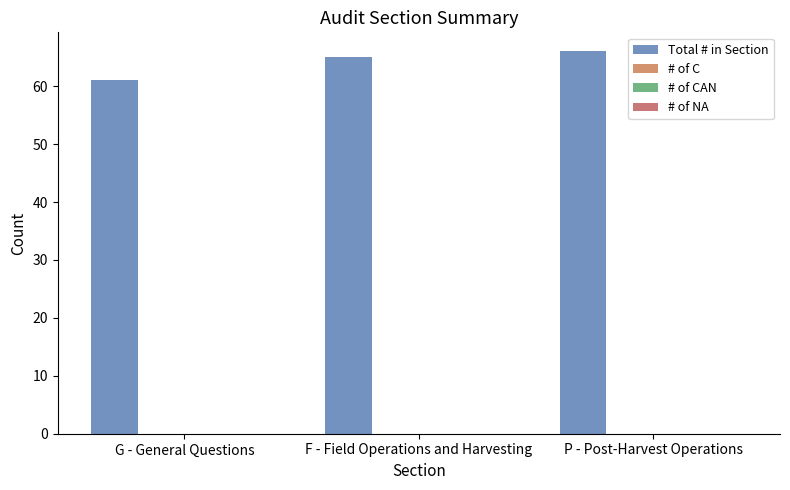

Does the chart contain any negative values?

No